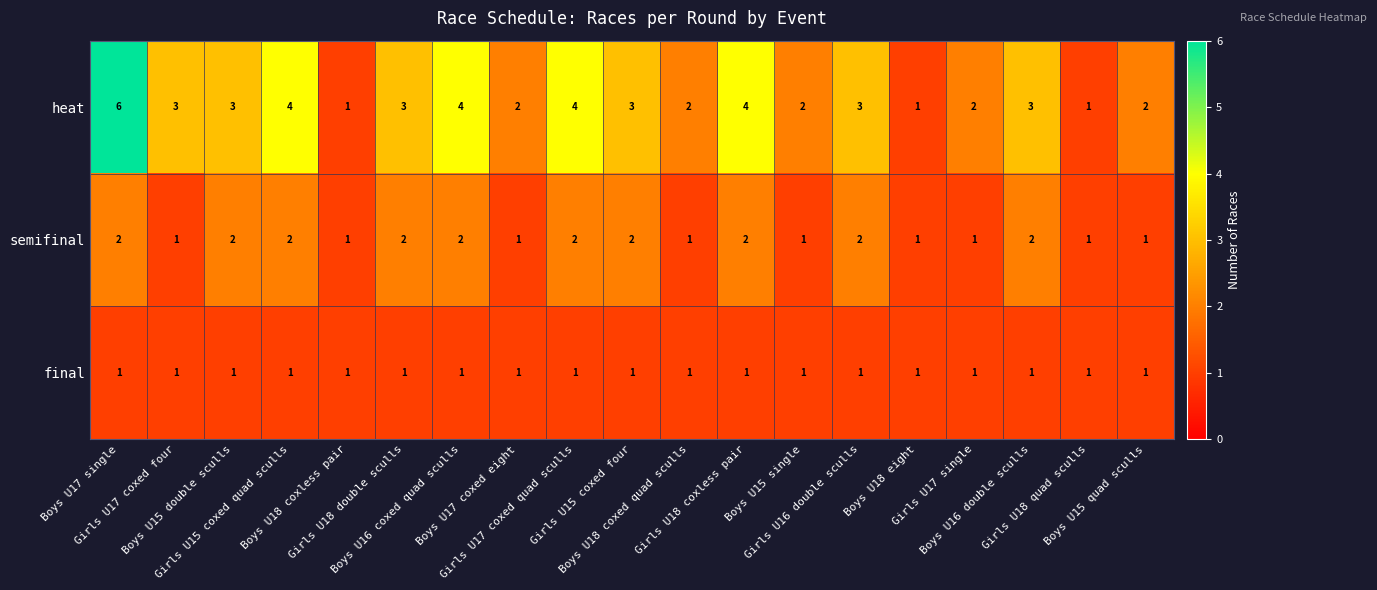

Which series changed the most between Girls U17 coxed four and Girls U18 double sculls?

semifinal